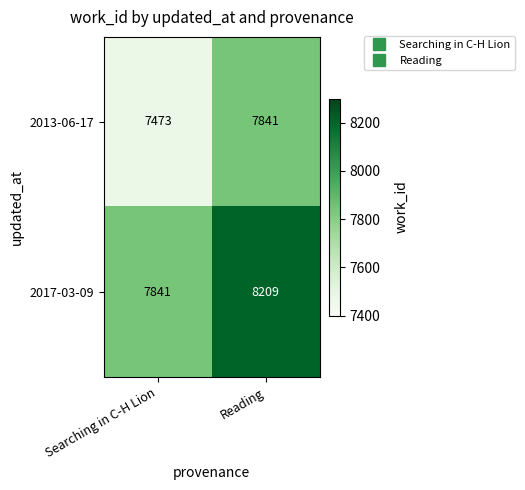

What is the difference between the highest and lowest values at Reading?

368